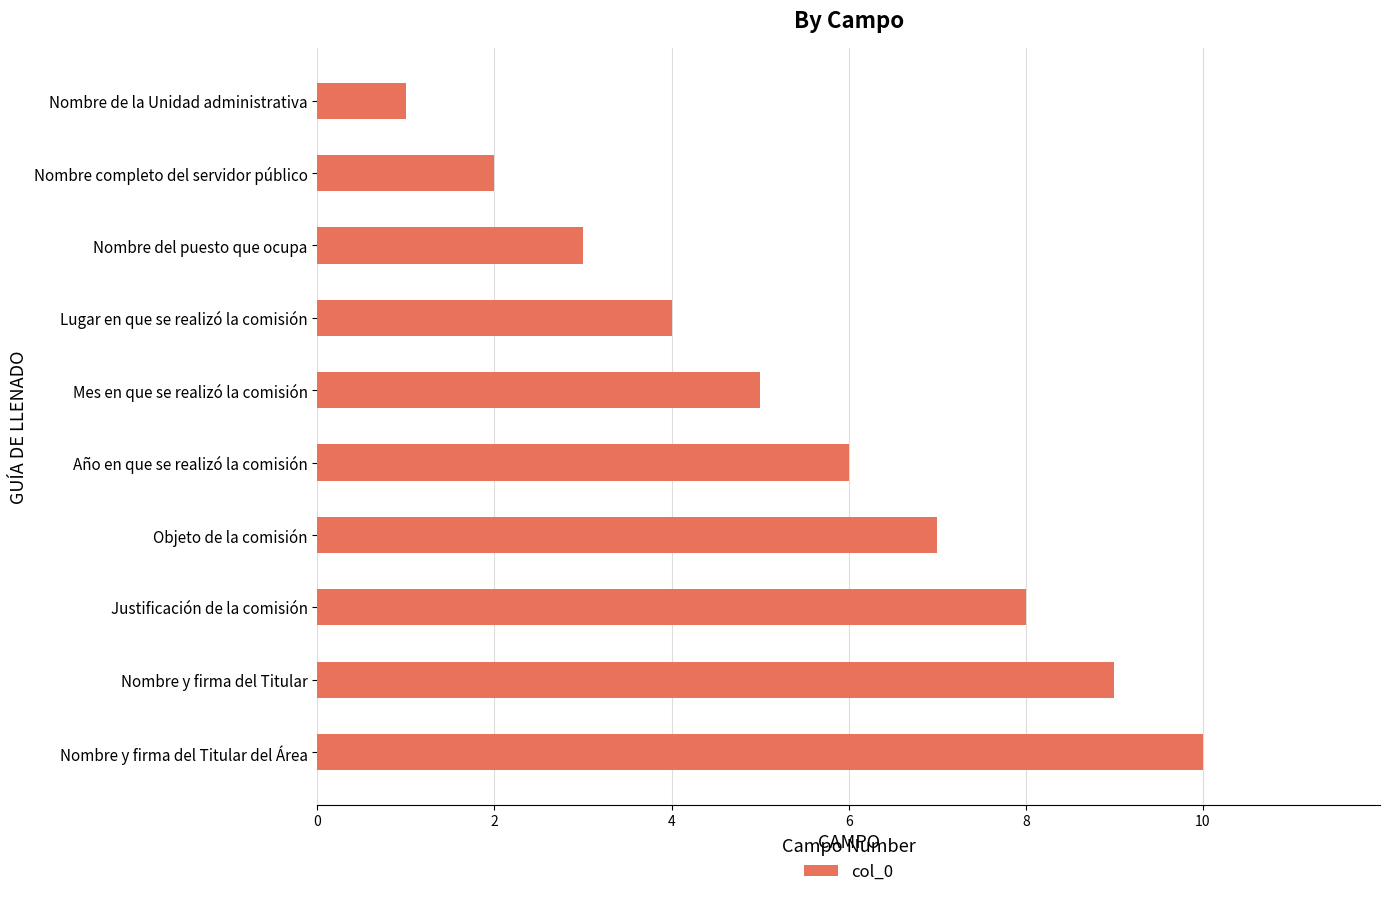

What is the label of the 2nd bar from the top?

Nombre completo del servidor público